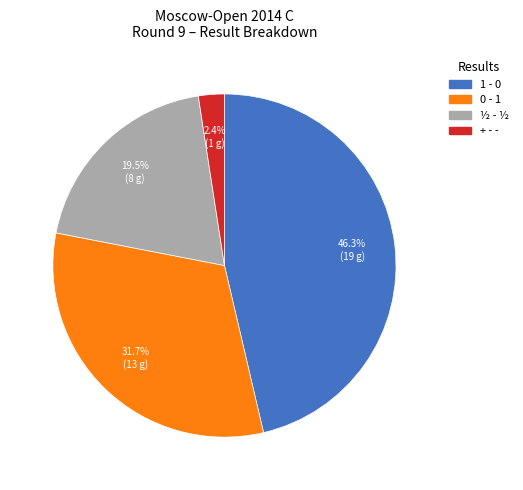

Does ½ - ½ account for over 50% of the chart?

No